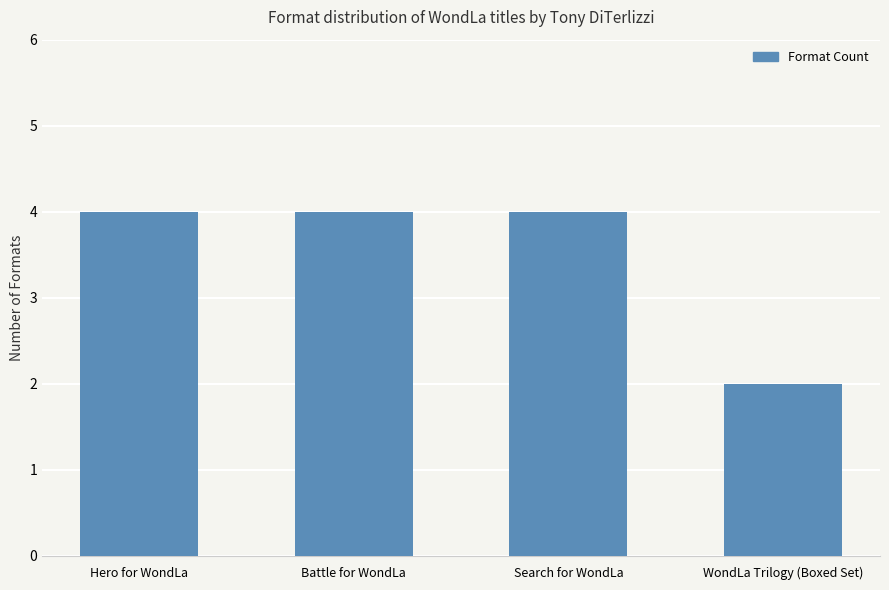

What is the label of the 4th bar from the right?

Hero for WondLa